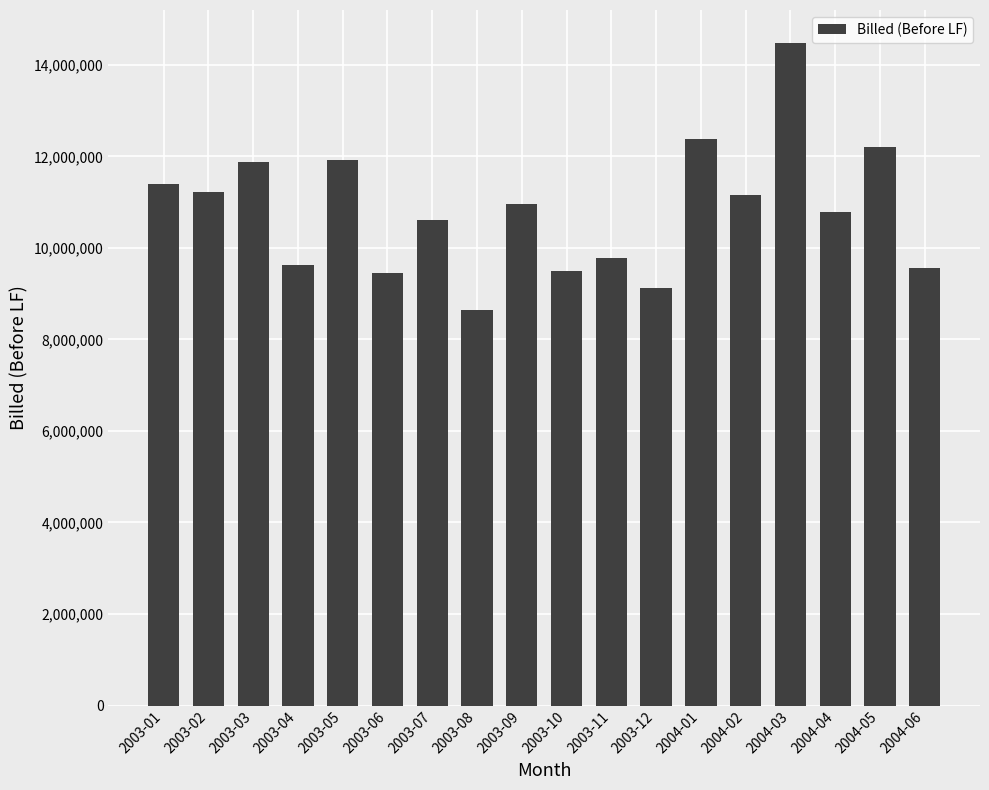

Is it true that the value at 2003-05 is 11917377.0?

True